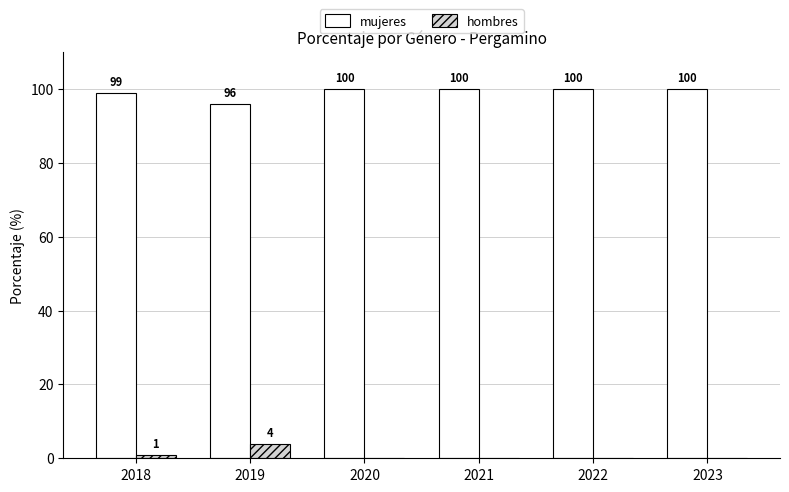

What is the sum of the hombres values at 2019 and 2020?

4